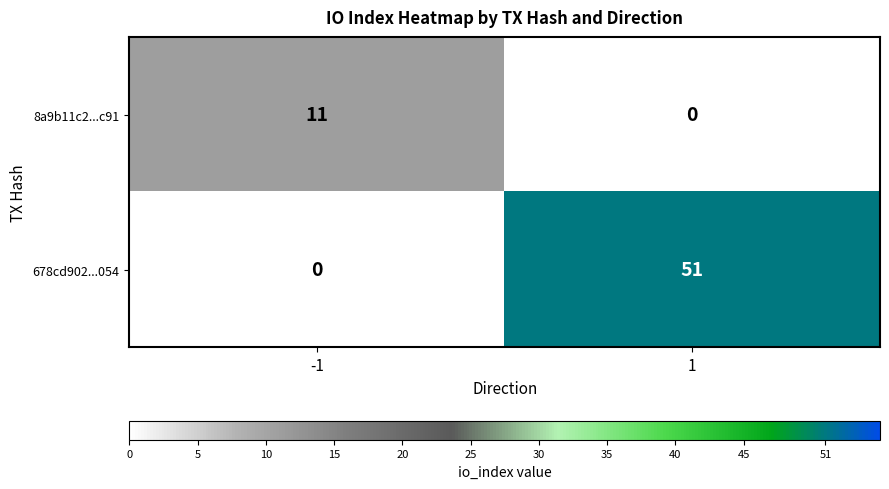

Which series has the largest total across all categories?

678cd902...054